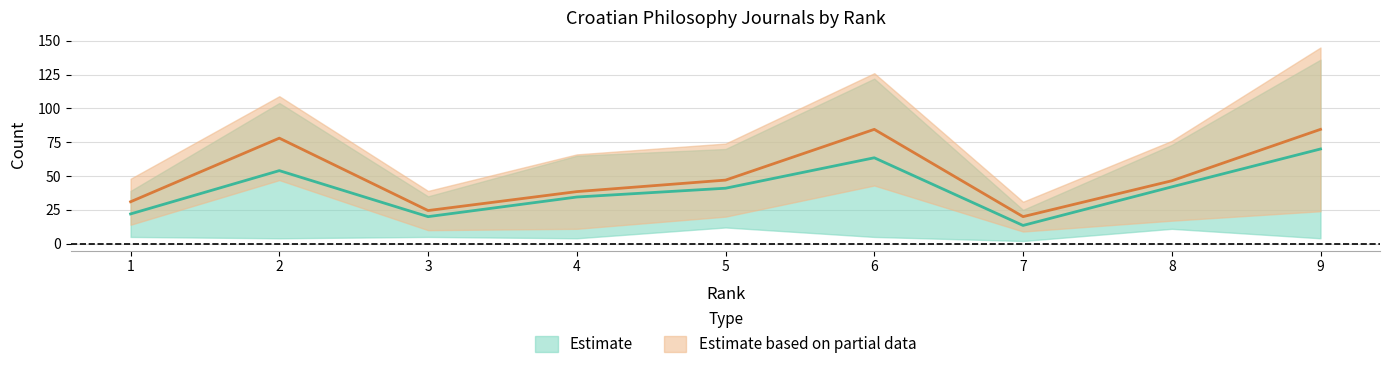

True or false: Total Refs. has a value of 41.0 at 5.

True